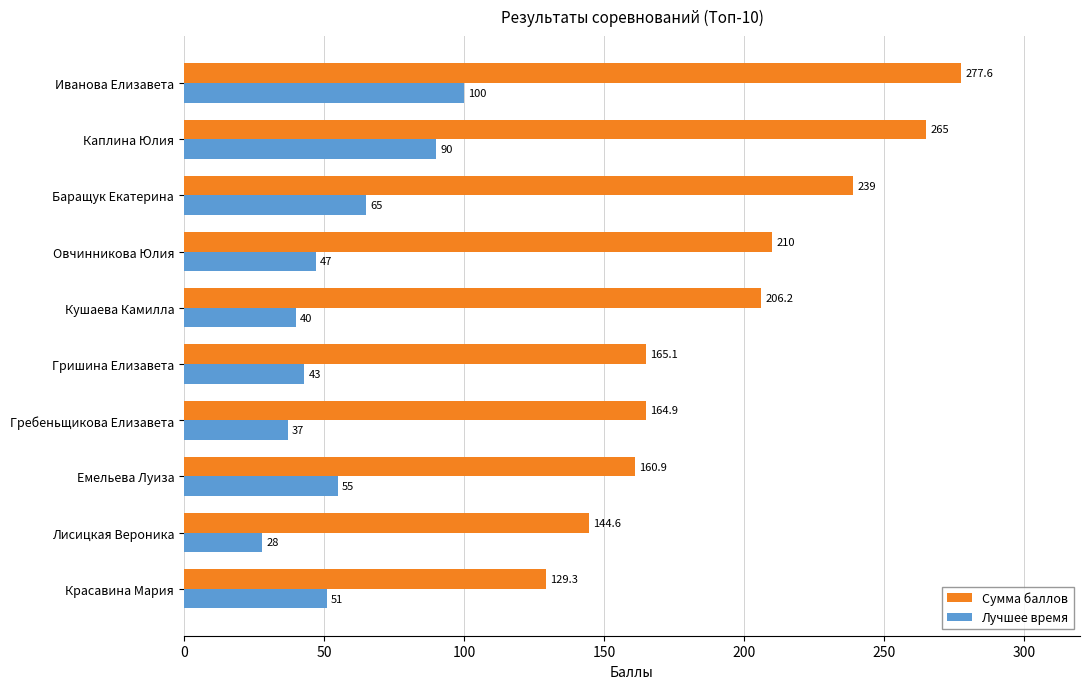

Is the value of Лучшее время at Гришина Елизавета greater than the value of Сумма баллов at Овчинникова Юлия?

No